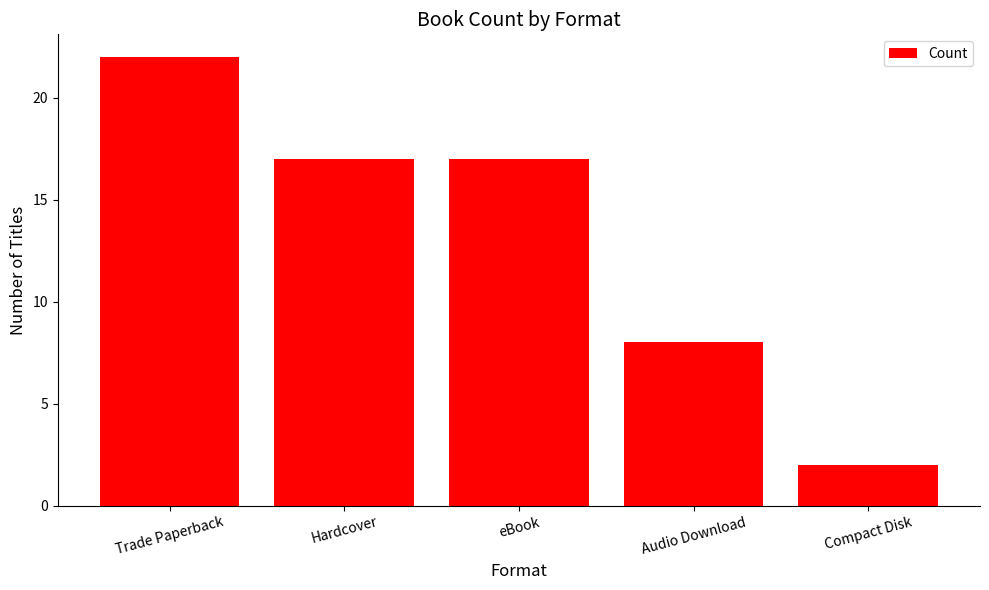

The chart shows a value of 22 at eBook. True or false?

False